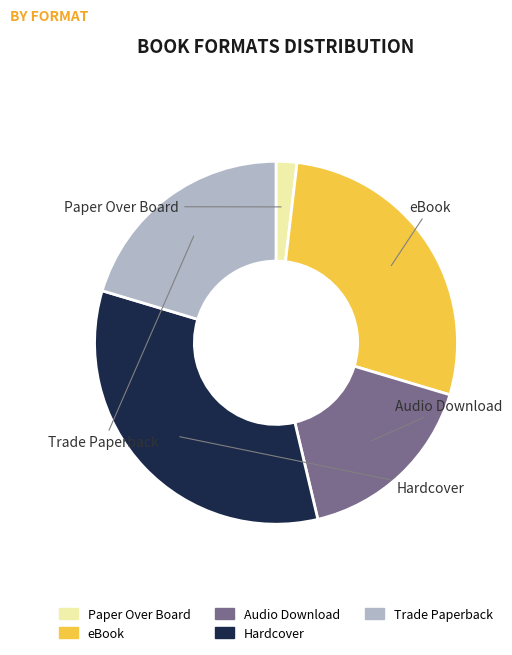

Is there any slice that represents more than half of the pie?

No